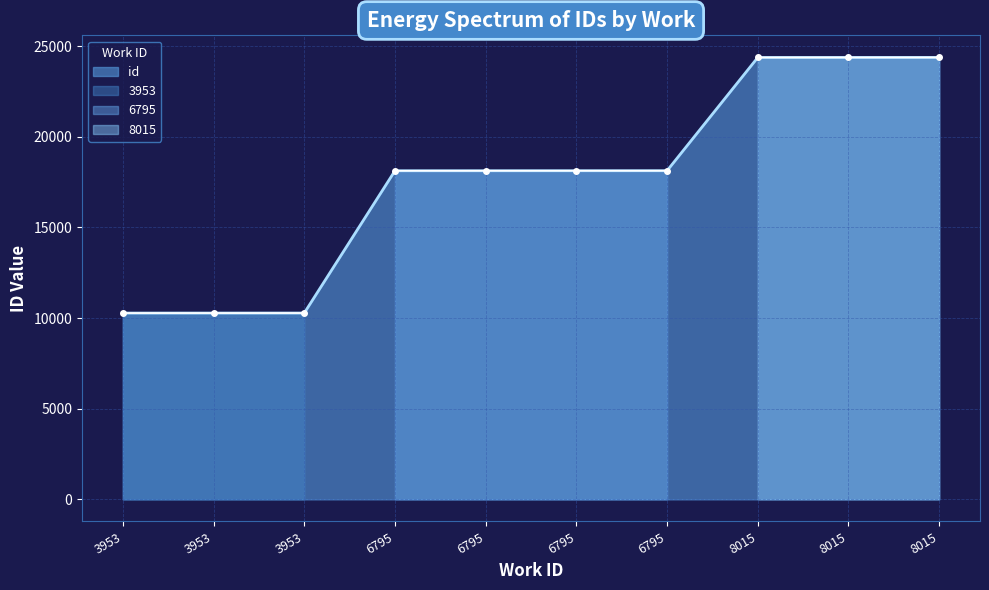

True or false: the data shows 31731 at 6795.

False